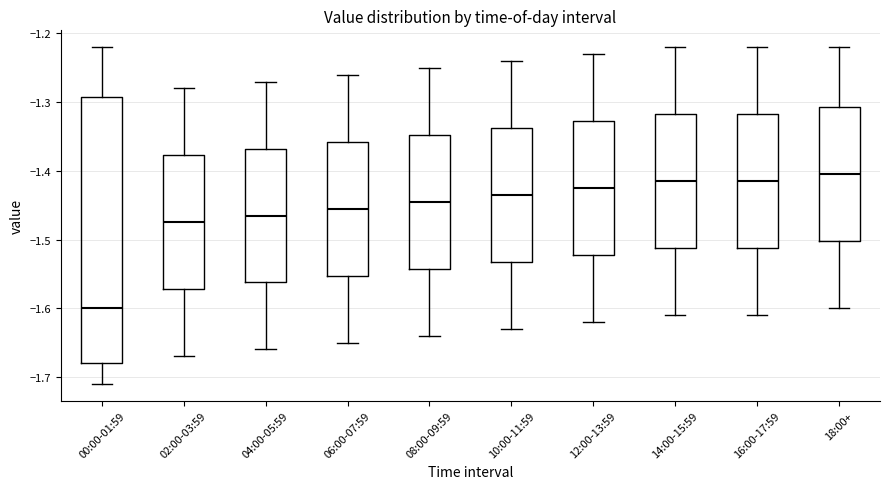

Reading left to right, transcribe this box plot: for each box, give where its median line is, the range the box spans, and where its two whiskers end, as read against the y-axis. The values are not printed on the chart, so give them approximately, as read against the axis.

00:00-01:59: median -1.60, box -1.68 to -1.29, whiskers -1.71 to -1.22
02:00-03:59: median -1.47, box -1.57 to -1.38, whiskers -1.67 to -1.28
04:00-05:59: median -1.46, box -1.56 to -1.37, whiskers -1.66 to -1.27
06:00-07:59: median -1.45, box -1.55 to -1.36, whiskers -1.65 to -1.26
08:00-09:59: median -1.44, box -1.54 to -1.35, whiskers -1.64 to -1.25
10:00-11:59: median -1.43, box -1.53 to -1.34, whiskers -1.63 to -1.24
12:00-13:59: median -1.42, box -1.52 to -1.33, whiskers -1.62 to -1.23
14:00-15:59: median -1.41, box -1.51 to -1.32, whiskers -1.61 to -1.22
16:00-17:59: median -1.41, box -1.51 to -1.32, whiskers -1.61 to -1.22
18:00+: median -1.40, box -1.50 to -1.31, whiskers -1.60 to -1.22